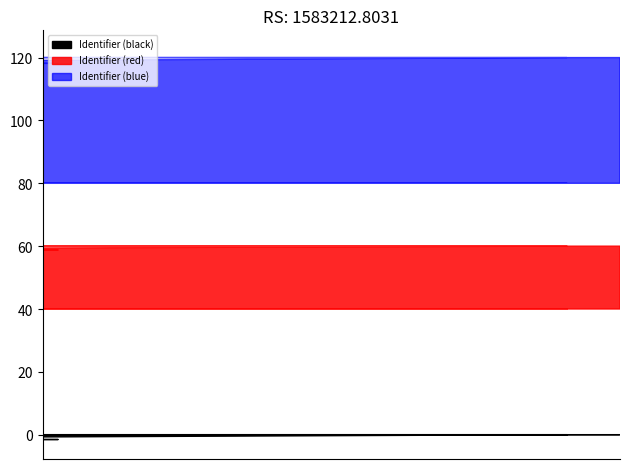

How many values are below 7623502?

10